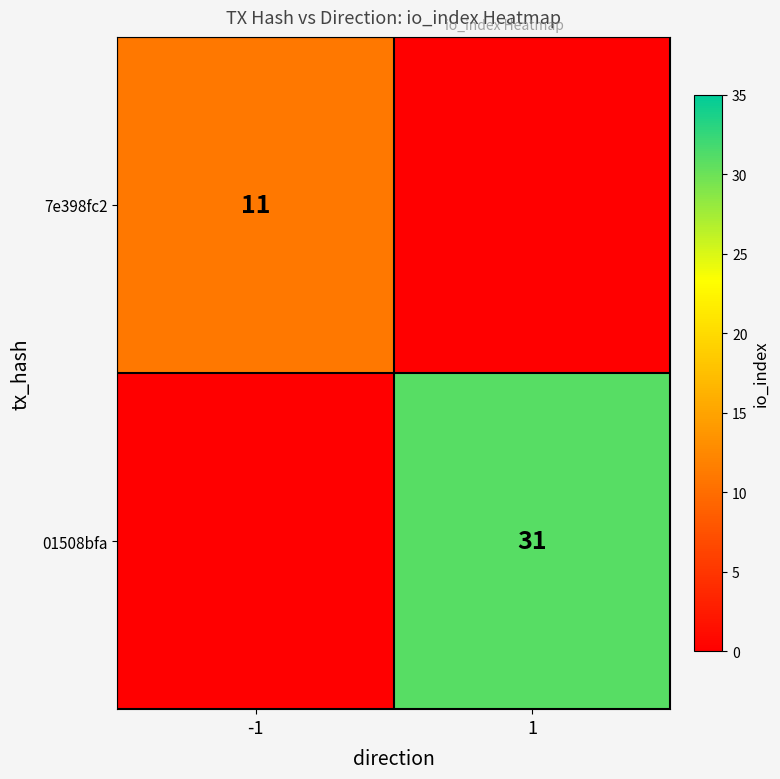

The value of 01508bfa at 1 is 31. True or false?

True